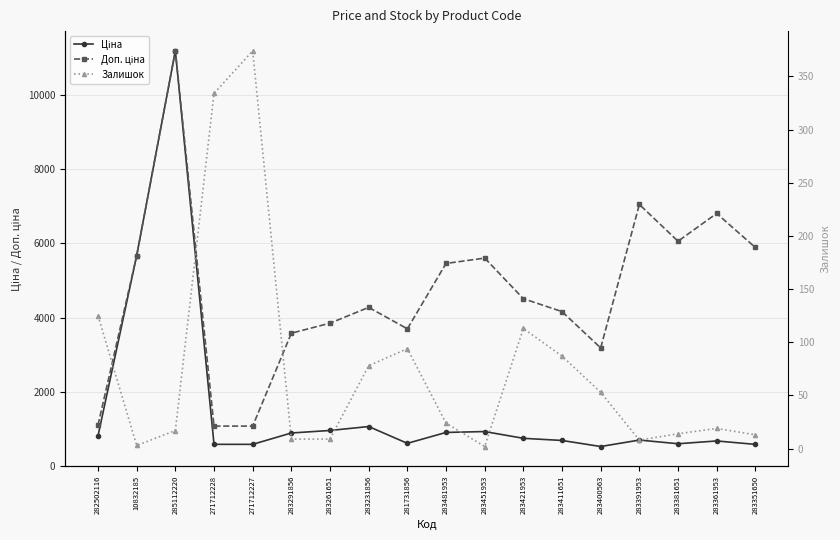

Between 271712227 and 281731856, which is larger?

281731856